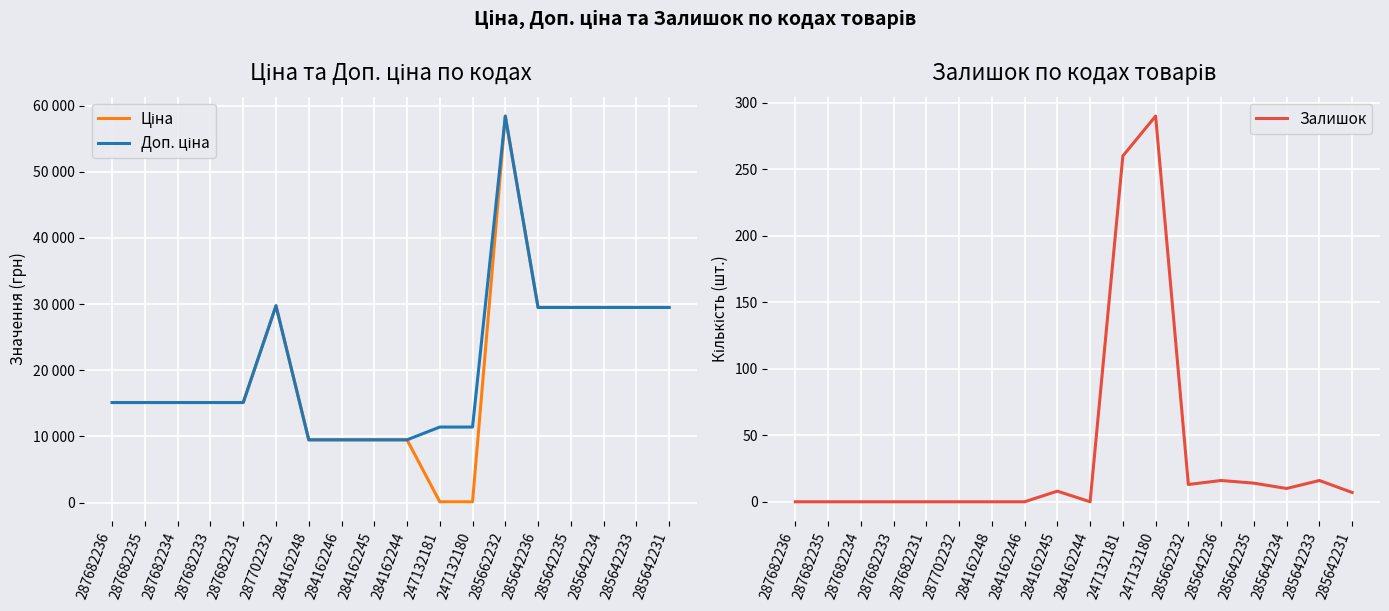

How many lines are shown in the chart?

3